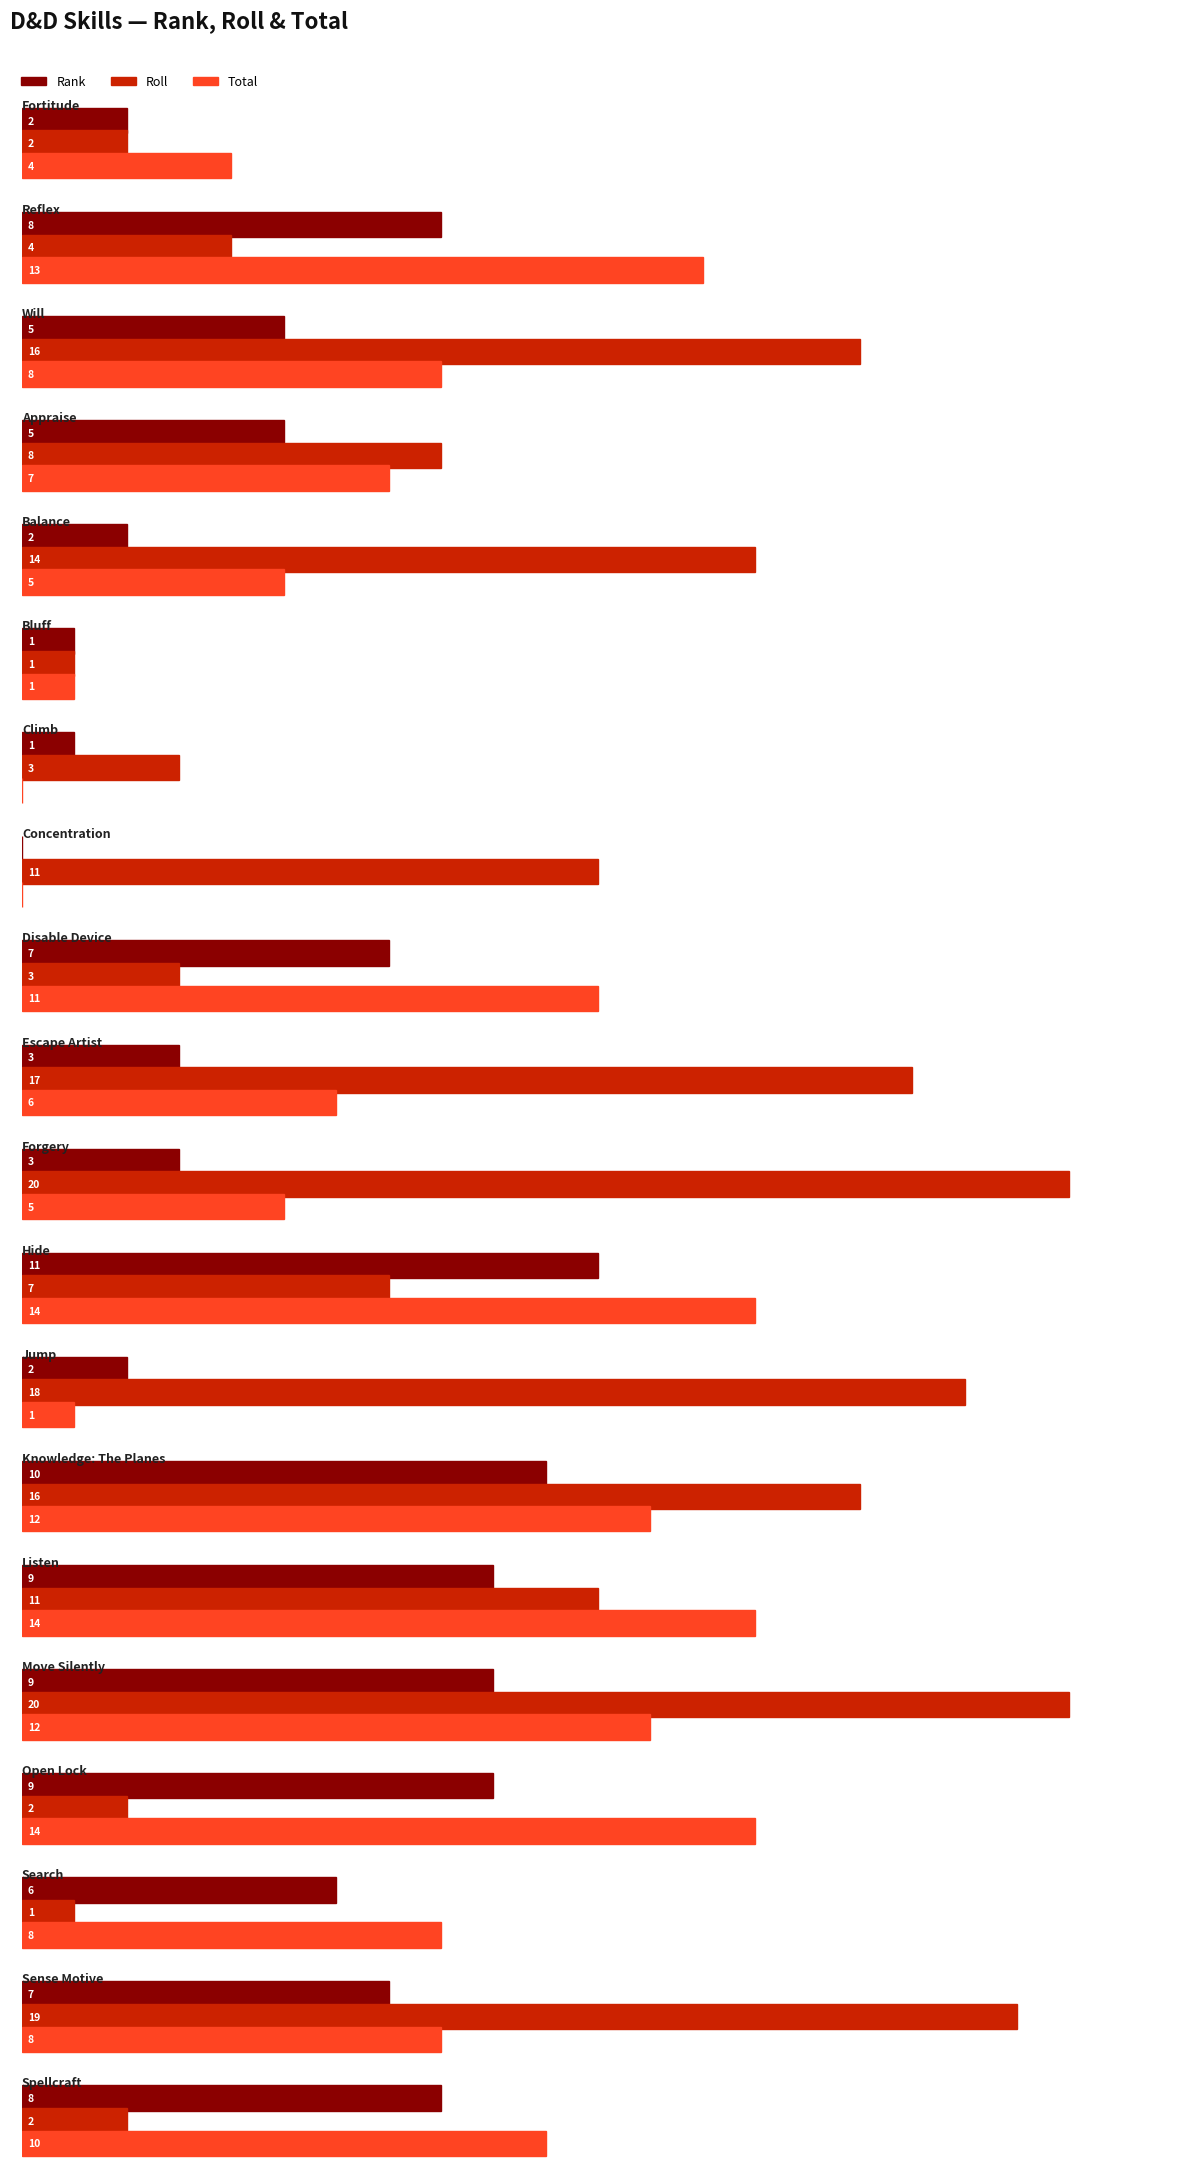

What is the difference between the highest and lowest values at 0?

2